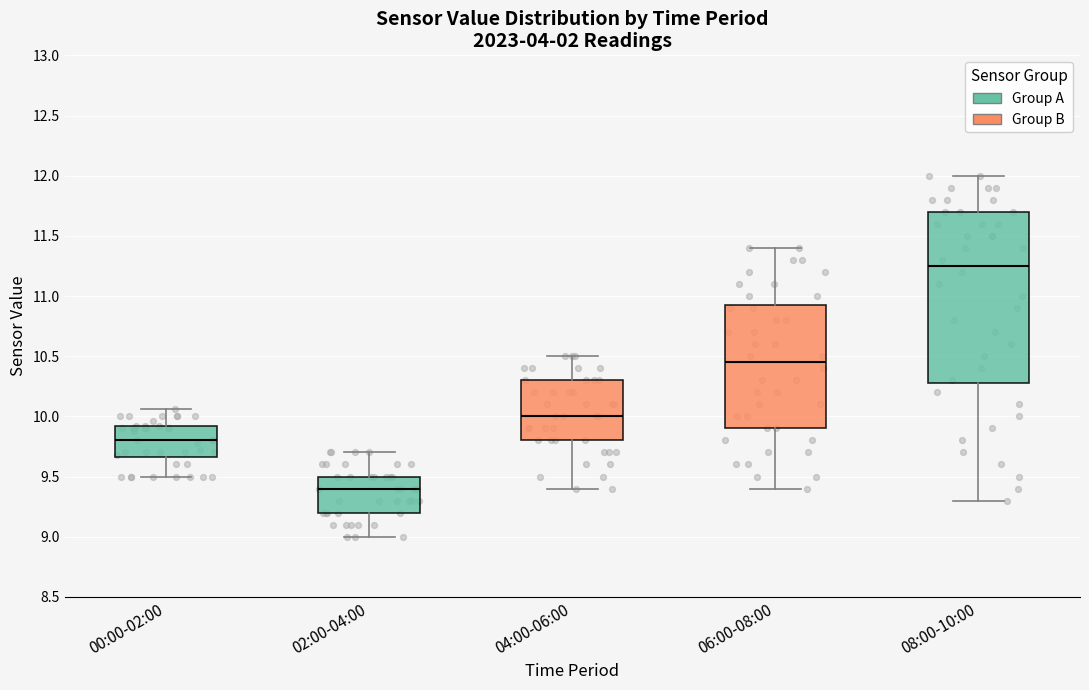

Comparing the boxes themselves (not the whiskers), which one is the tallest?

08:00-10:00